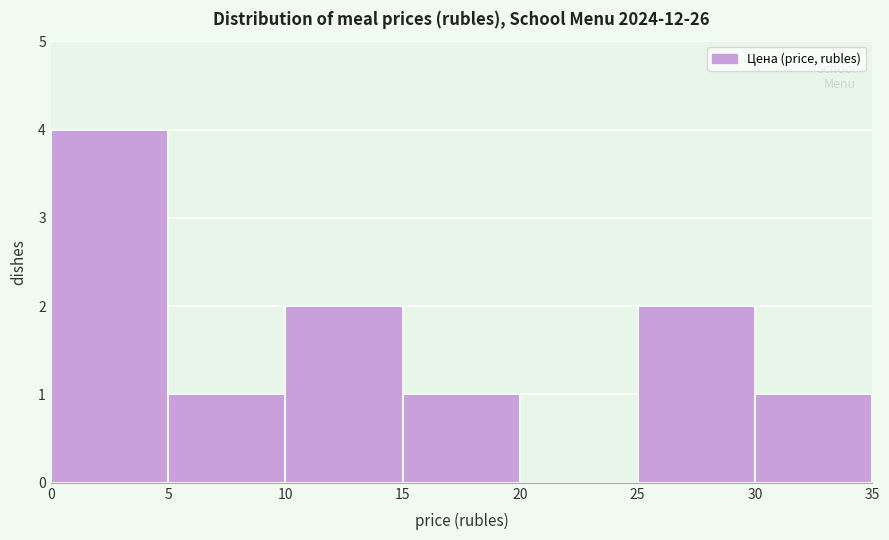

Which range on the x-axis has the tallest bar?

0 to 5